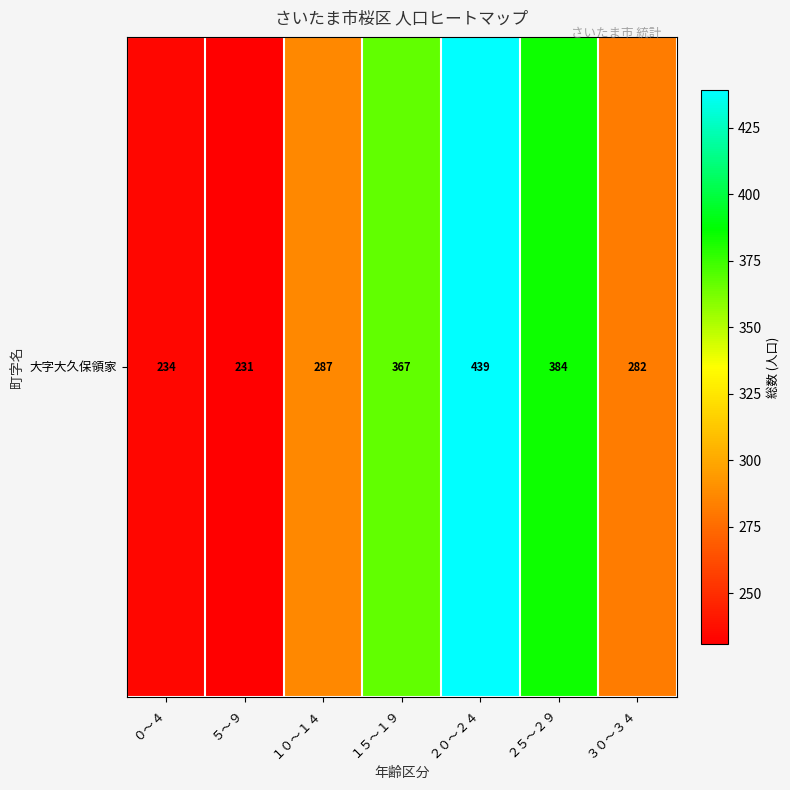

Reading left to right, list all the values displayed in this chart.

０～４=234	５～９=231	１０～１４=287	１５～１９=367	２０～２４=439	２５～２９=384	３０～３４=282